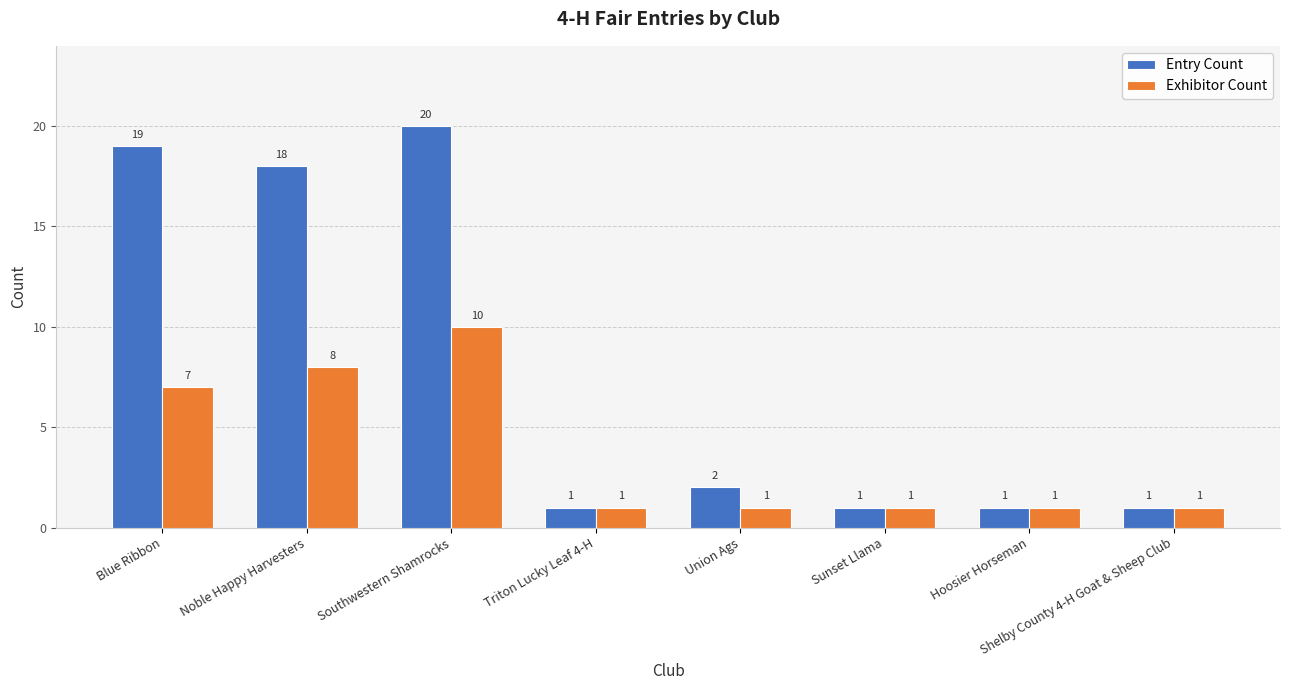

How many bars are there in total?

16